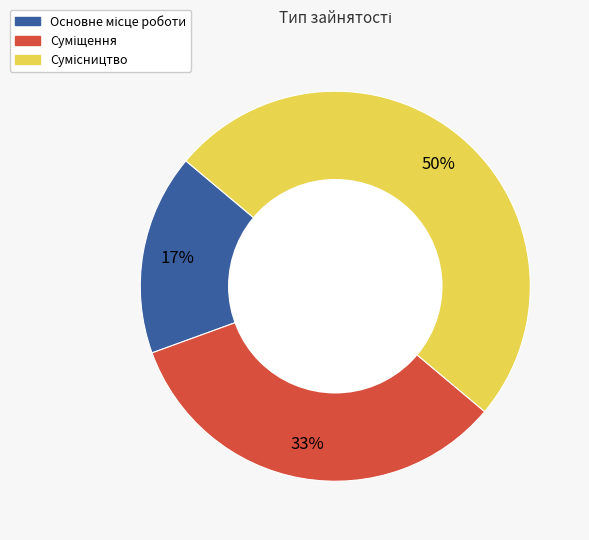

To the nearest percent, what is the average slice percentage?

33%